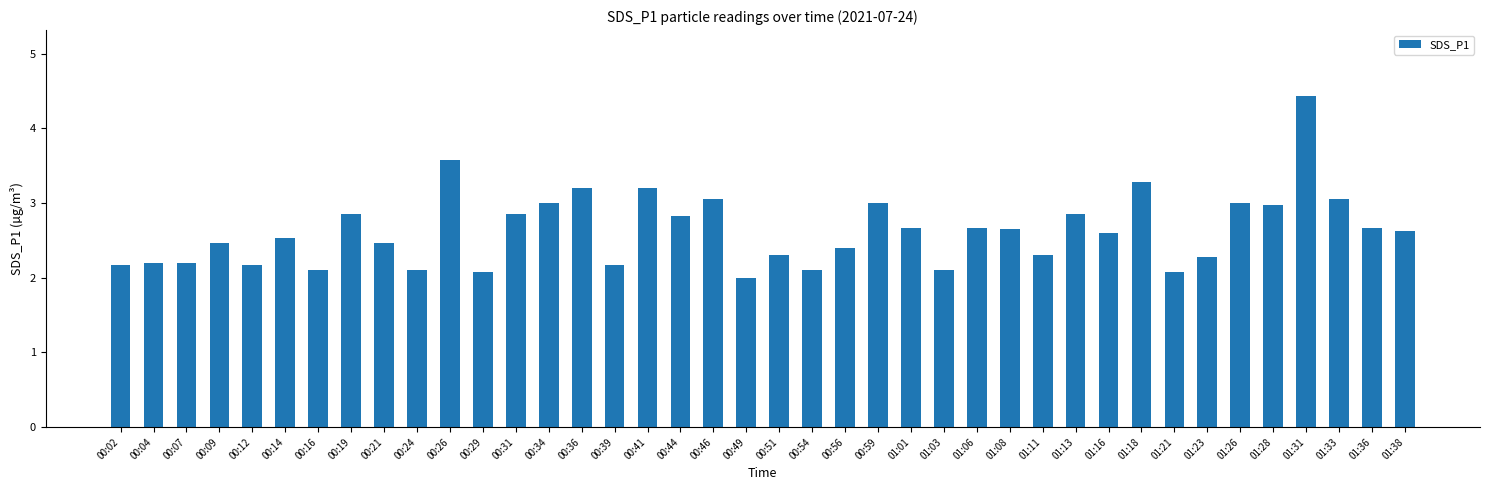

How many distinct data groups are displayed?

1